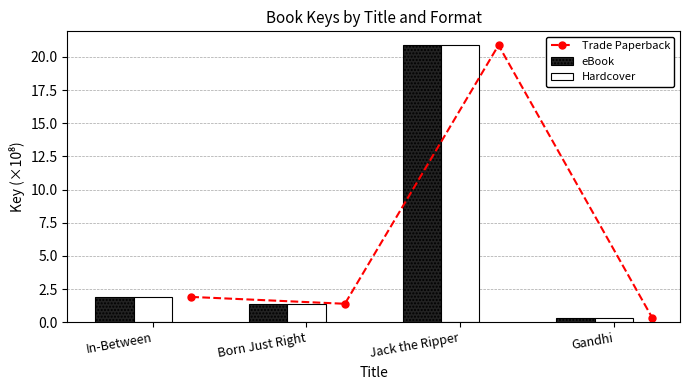

Reading right to left, extract all data points from this chart.

Trade Paperback: 0.3	20.9	1.4	1.9
eBook: 0.3	20.9	1.4	1.9
Hardcover: 0.3	20.9	1.4	1.9